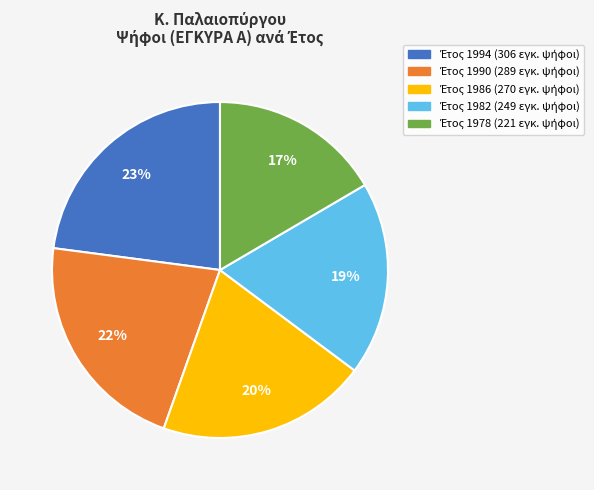

Is there any slice that represents more than half of the pie?

No